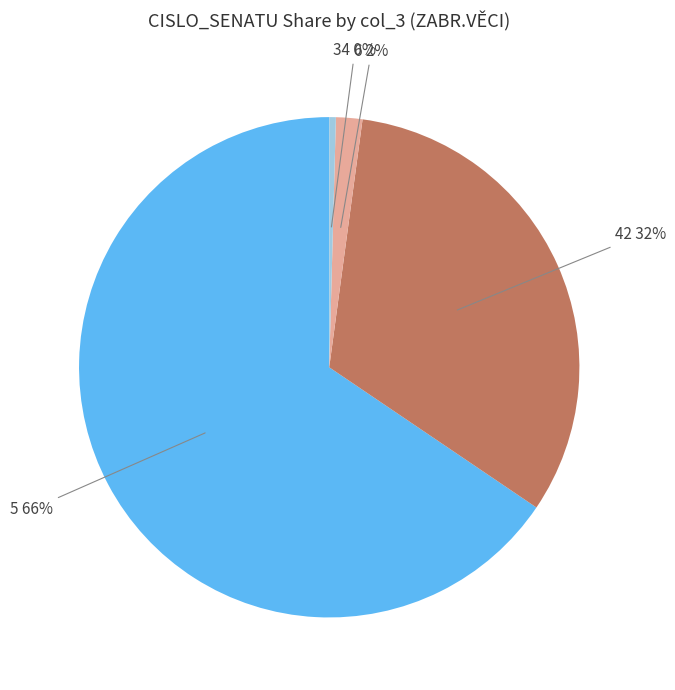

Is there any slice that represents more than half of the pie?

Yes